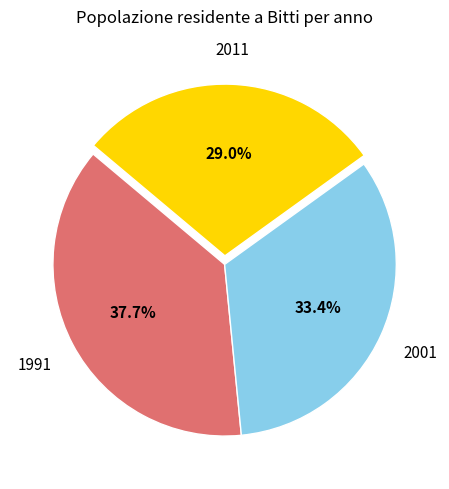

Does any single category account for the majority?

No